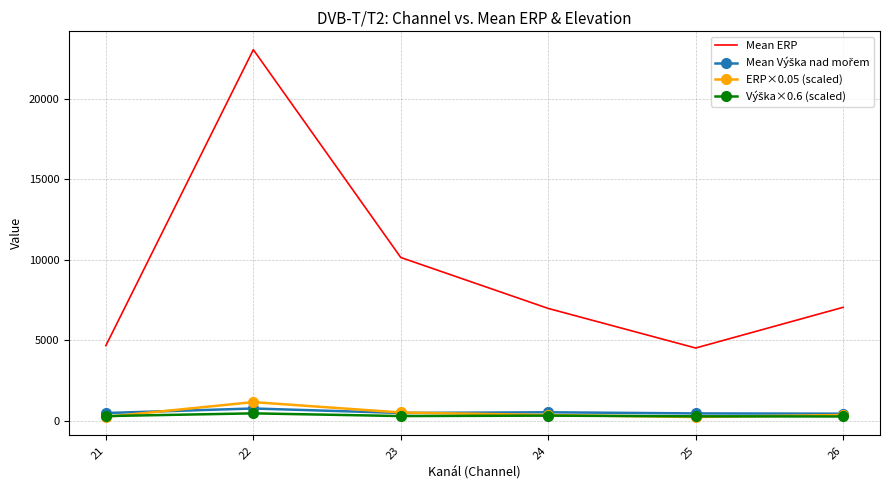

What is the highest value of the ERP×0.05 (scaled) series?

1153.2